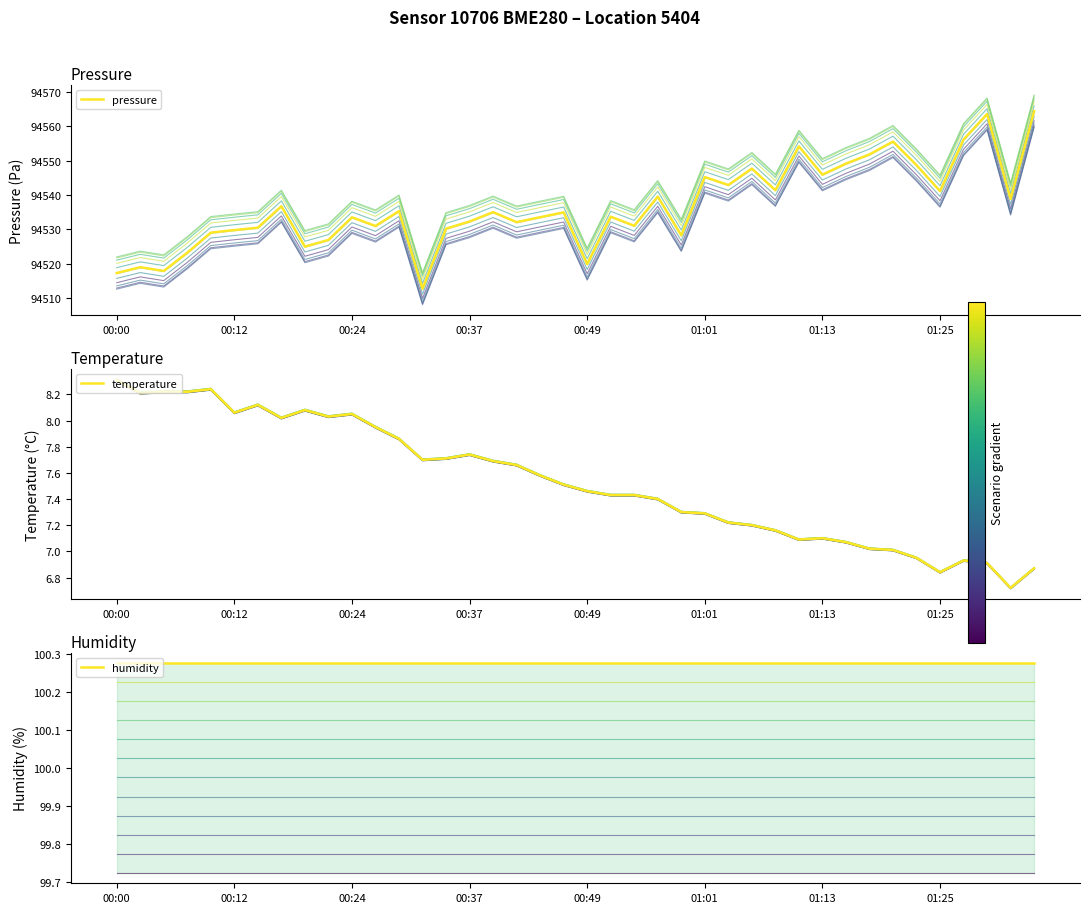

Does the chart have visible grid lines?

No